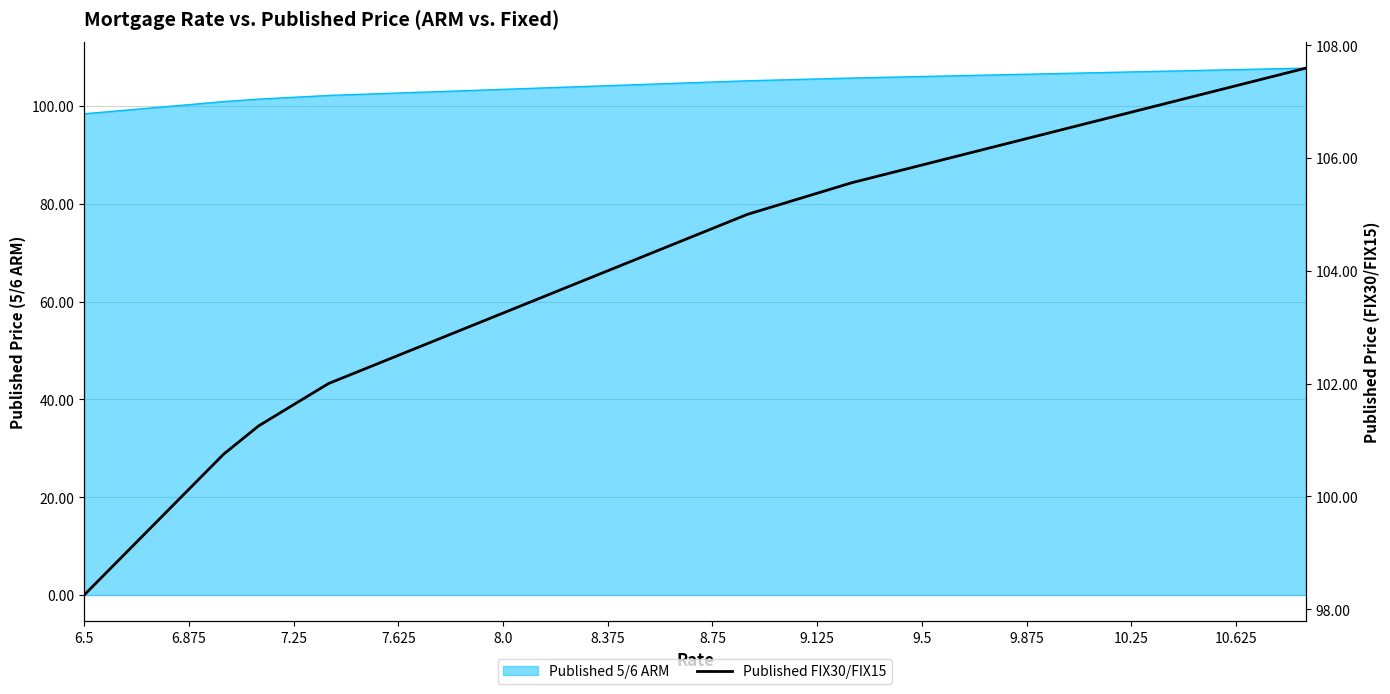

Reading left to right, list all the values displayed in this chart.

98.2	98.9	99.5	100.1	100.8	101.2	101.6	102.0	102.2	102.5	102.8	103.0	103.2	103.5	103.8	104.0	104.2	104.5	104.8	105.0	105.2	105.4	105.6	105.7	105.9	106.0	106.2	106.3	106.5	106.7	106.8	107.0	107.1	107.3	107.4	107.6